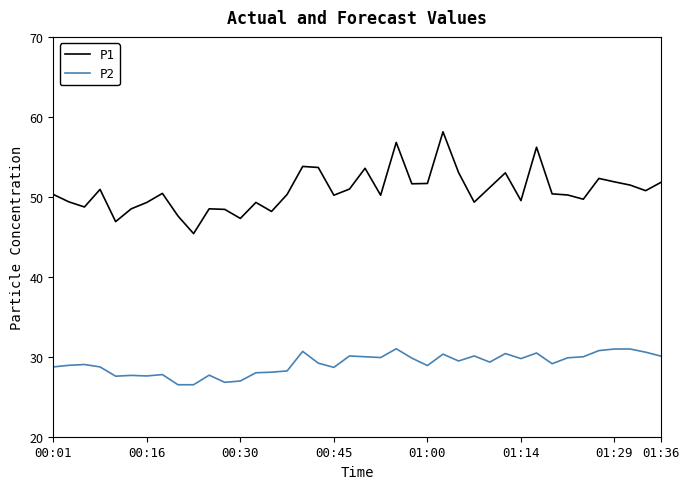

Rank the series by their maximum value, from lowest to highest.

P2, P1